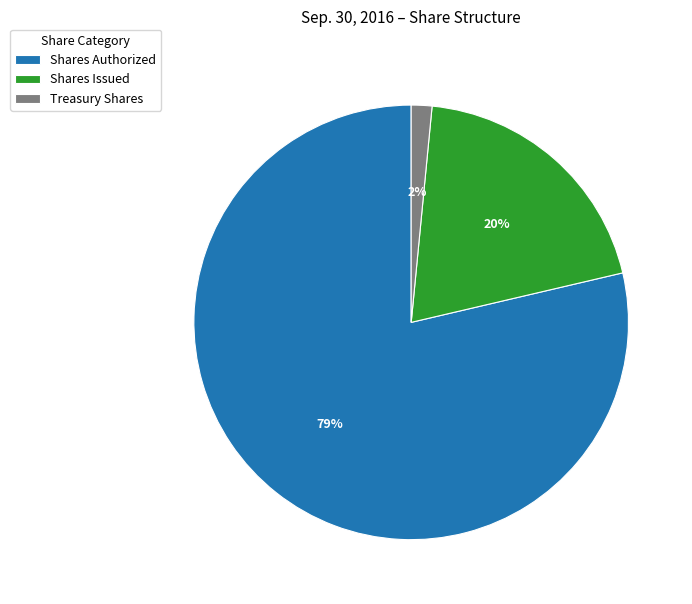

To the nearest percent, what is the difference between the Treasury Shares and Shares Issued slice percentages?

18%